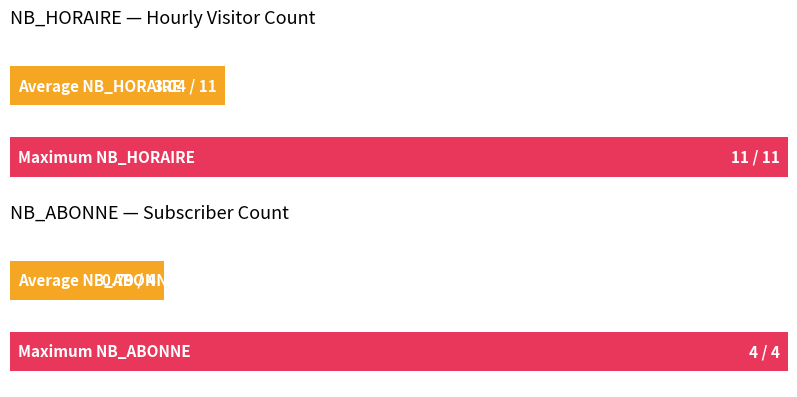

Reading left to right, transcribe all the data shown in this chart.

NB_HORAIRE: 0	0	0	0	0	0	0	0	6	9	7	6	10	6	1	11	9	8	0	0	0	0	0	0
NB_ABONNE: 0	0	0	0	0	0	0	0	0	0	0	0	0	1	2	4	4	4	1	1	0	2	0	0